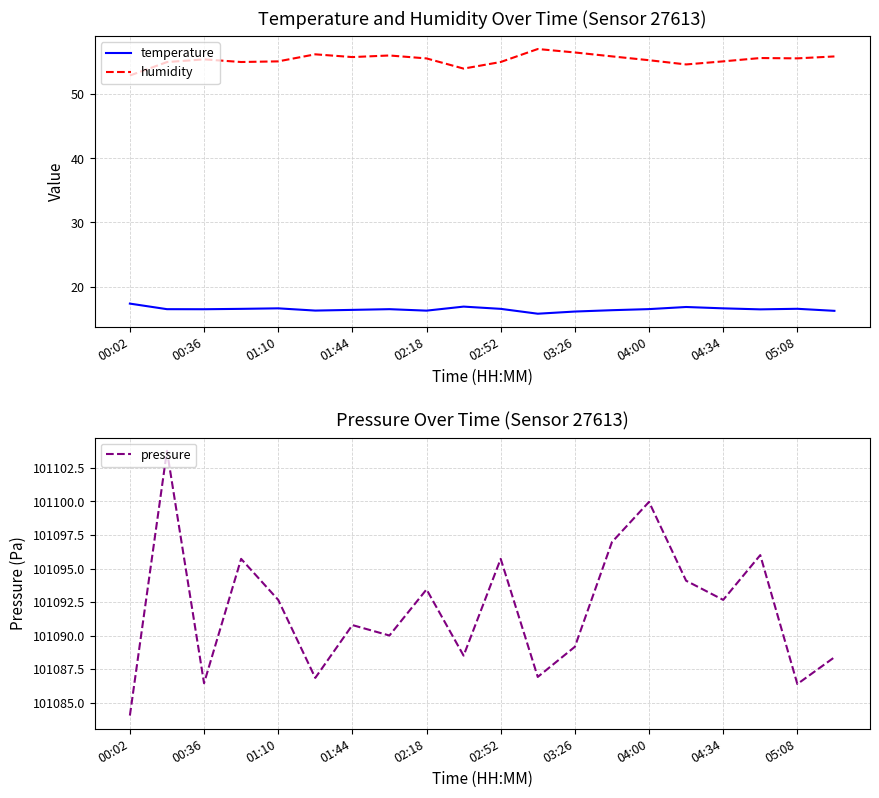

How many data points in humidity are above 55?

17